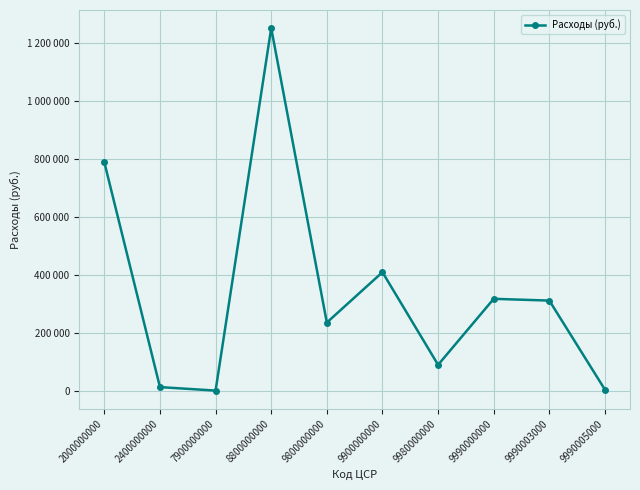

Is this an area chart (filled region under the line)?

No